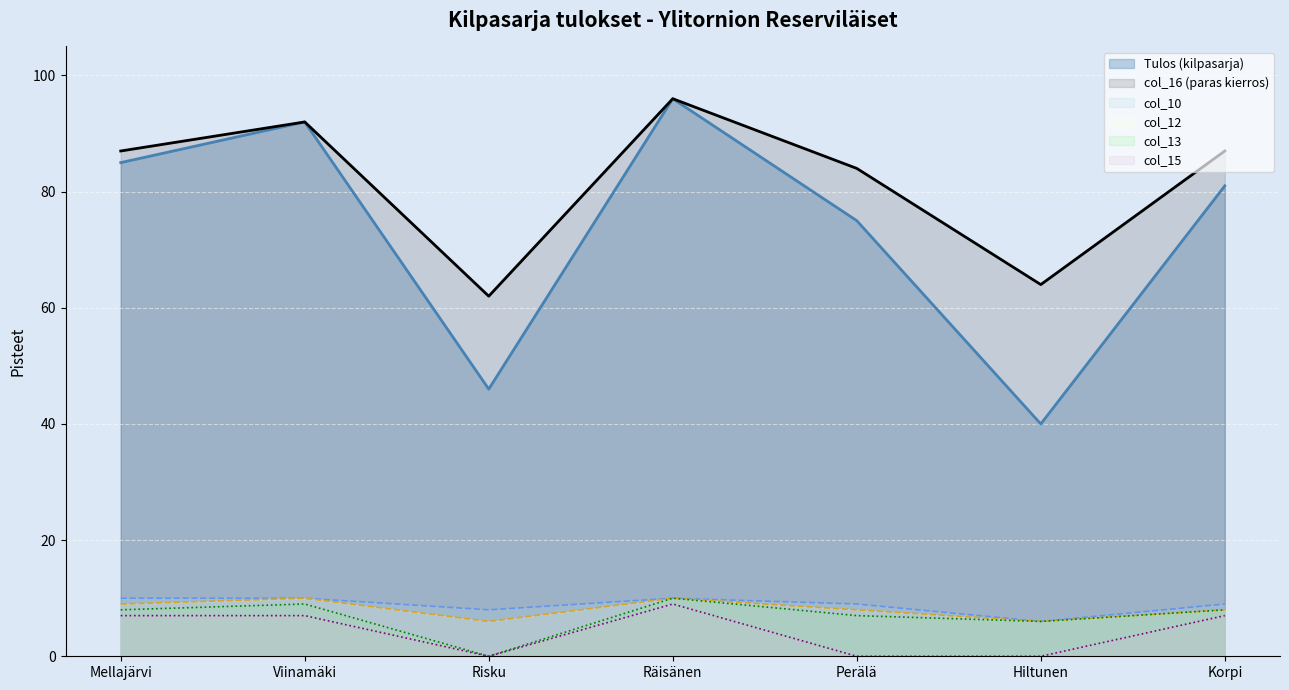

At how many categories does at least one series exceed 26?

7